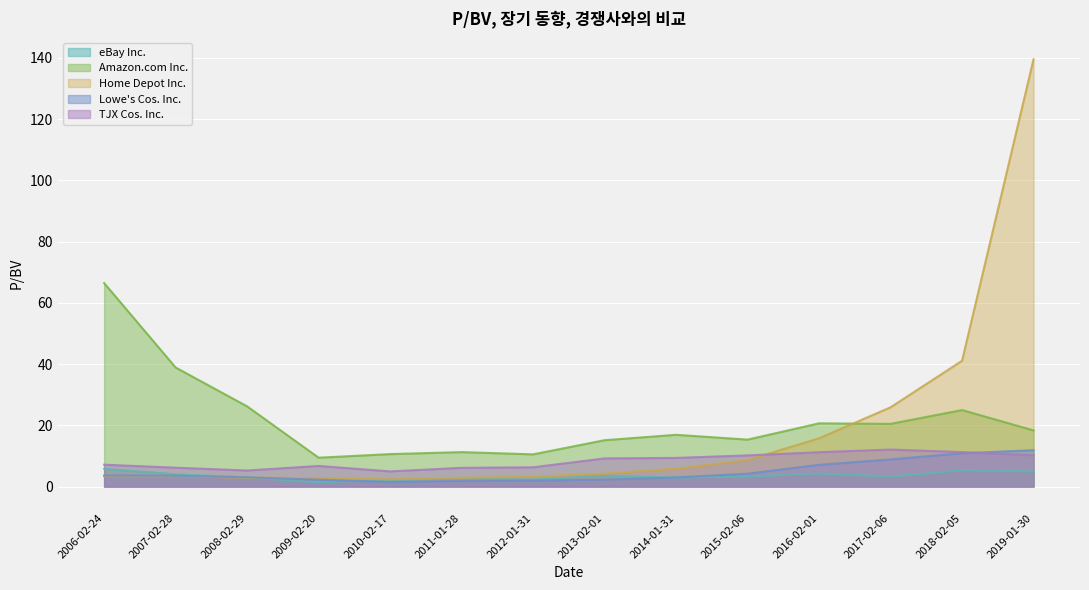

True or false: eBay Inc. has a value of 2.3 at 2009-02-20.

False